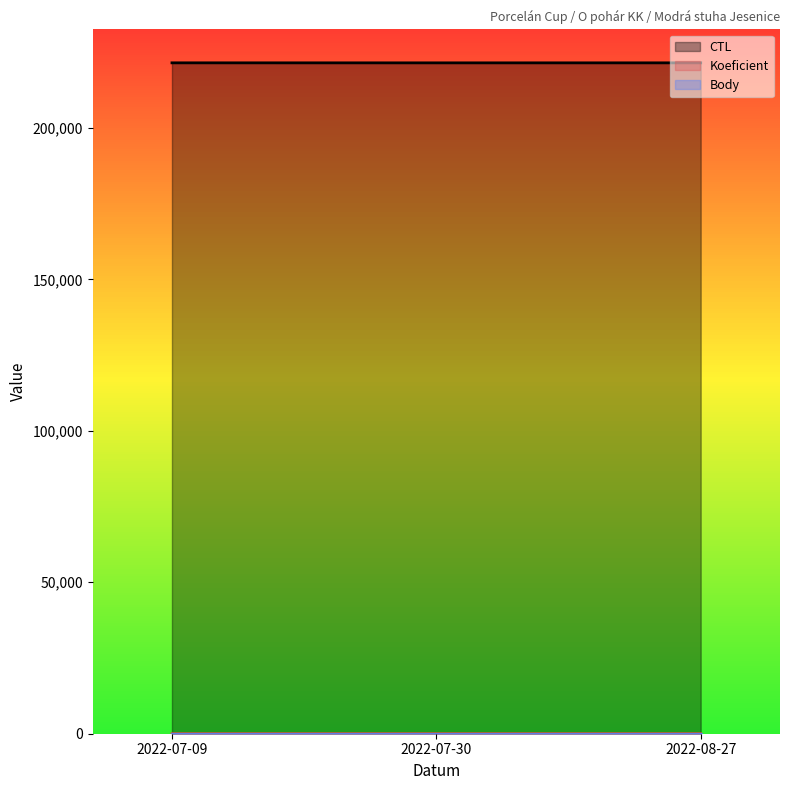

Which category has the highest value across all series?

2022-07-09